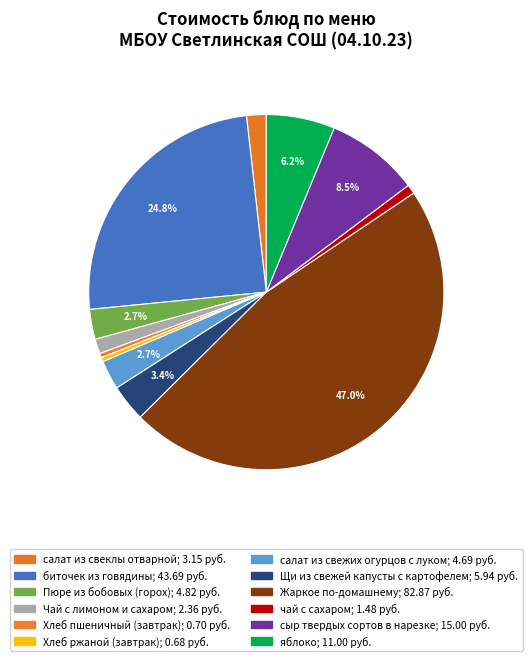

What is the smallest slice in the pie chart?

Хлеб ржаной (завтрак)